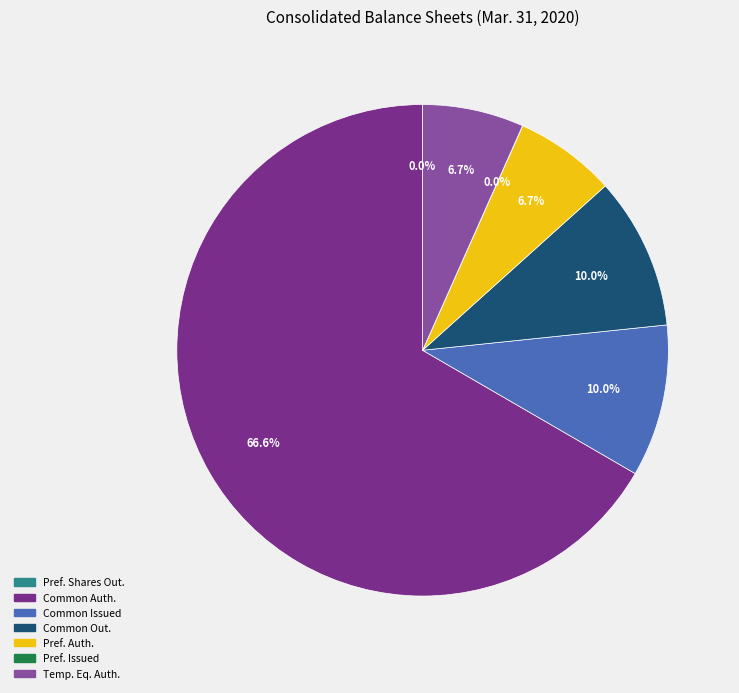

Is there a majority slice in this chart?

Yes